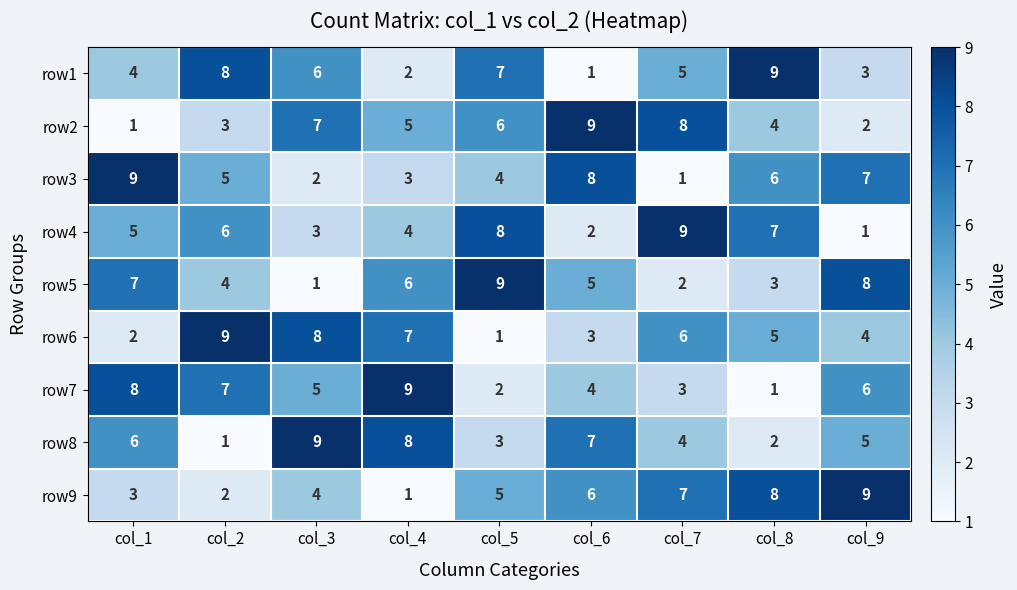

What is the difference between the highest and lowest values at col_9?

8